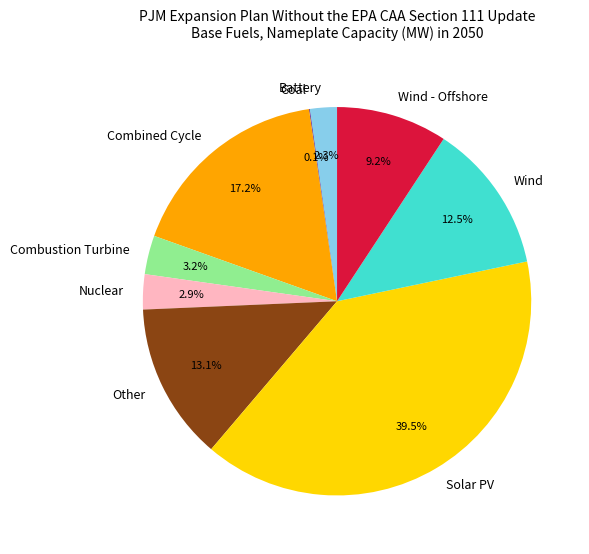

Which category has the biggest portion of the pie?

Solar PV